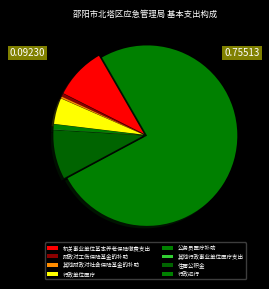

Does 行政运行 represent more than half of the total?

Yes